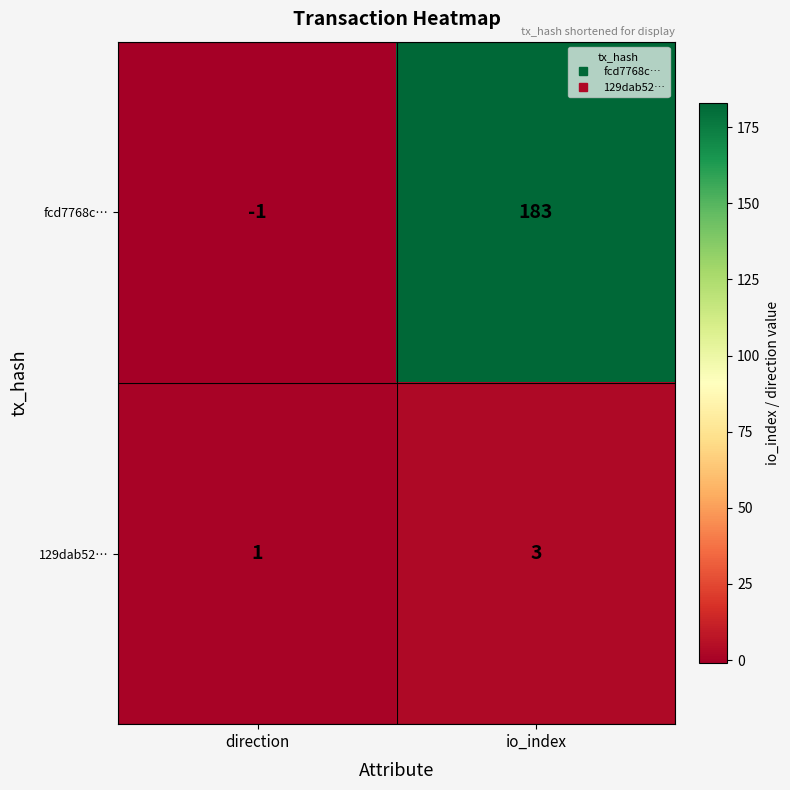

Reading left to right, what are all the values shown in this chart?

fcd7768c…: direction=-1	io_index=183
129dab52…: direction=1	io_index=3